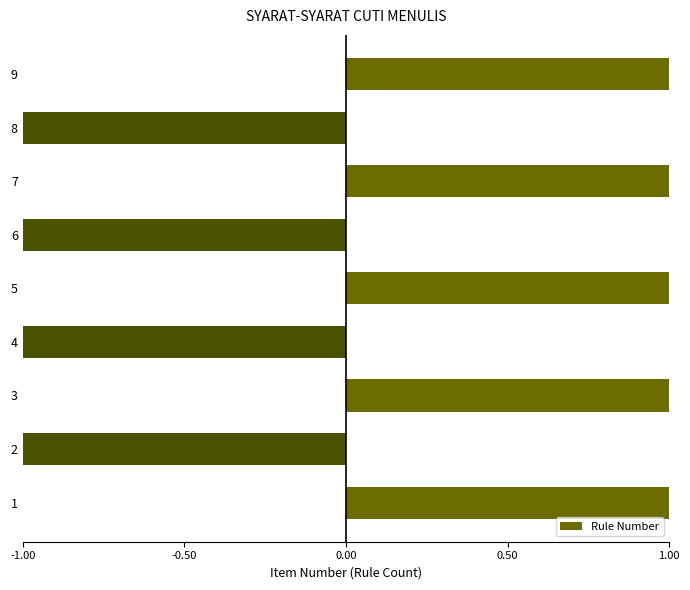

What is the difference between the second highest and minimum values?

2